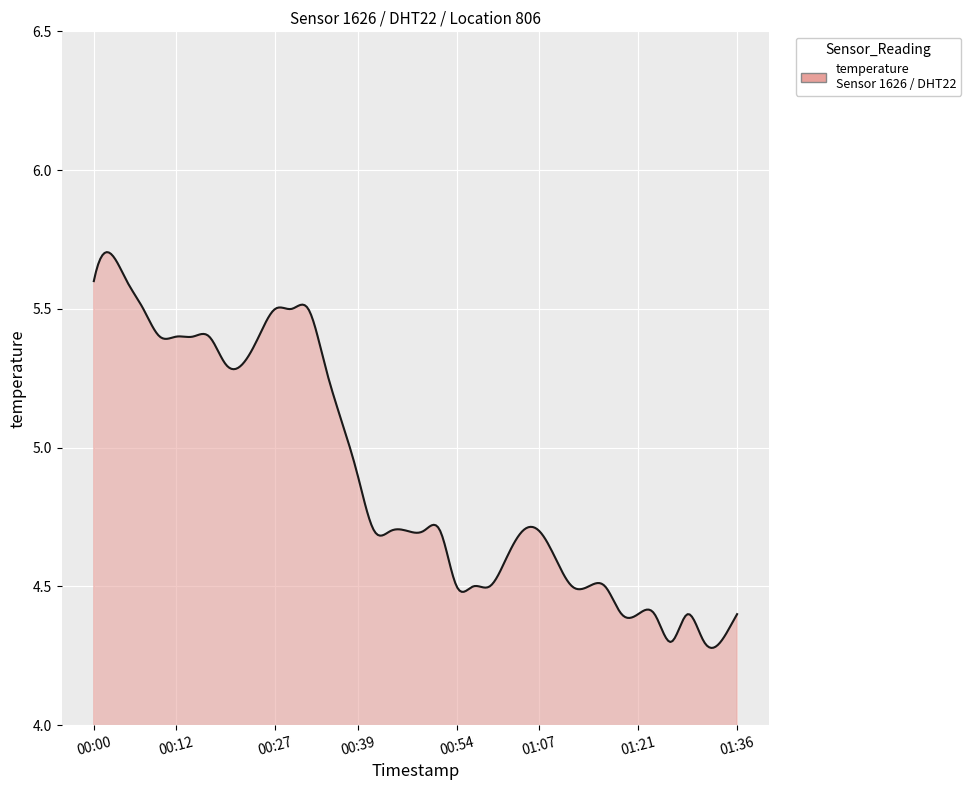

What is the sum of all values?

1467.9